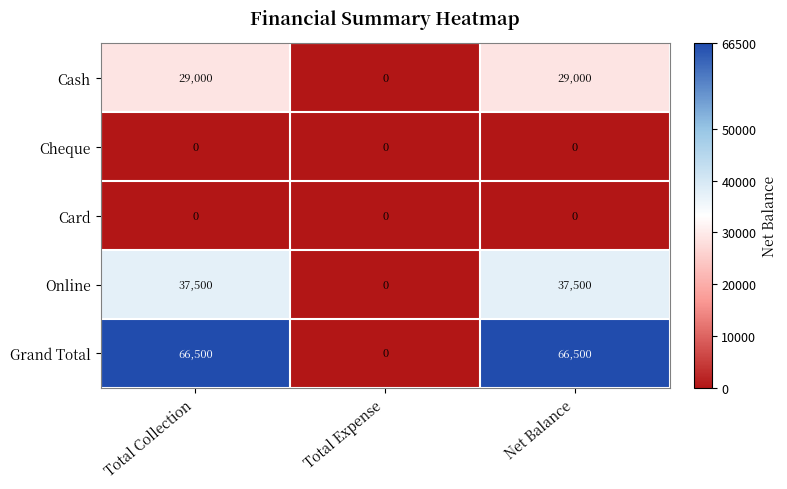

Is the value of Card at Total Expense greater than the value of Online at Net Balance?

No